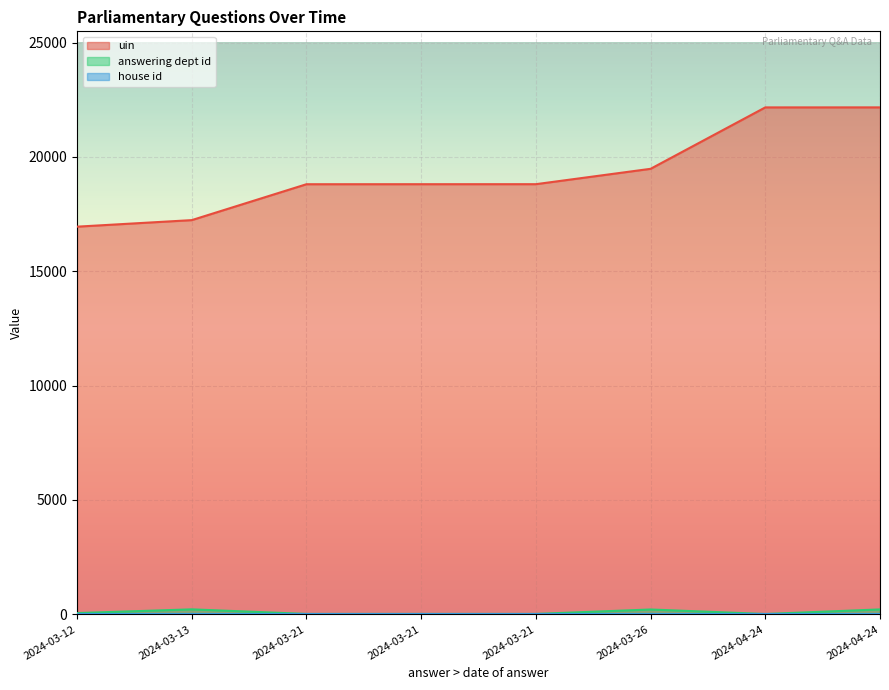

Is it true that uin equals 28329 at 2024-03-21?

False